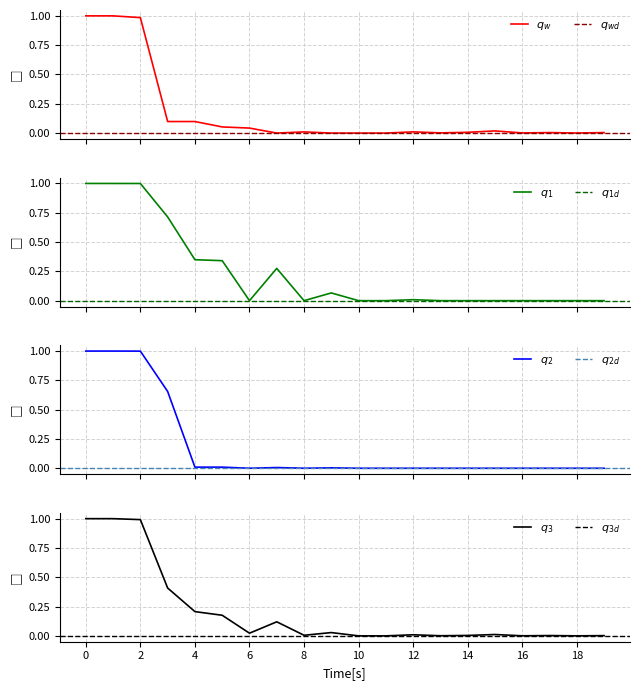

How many interior local valleys does the col_2 series have?

3